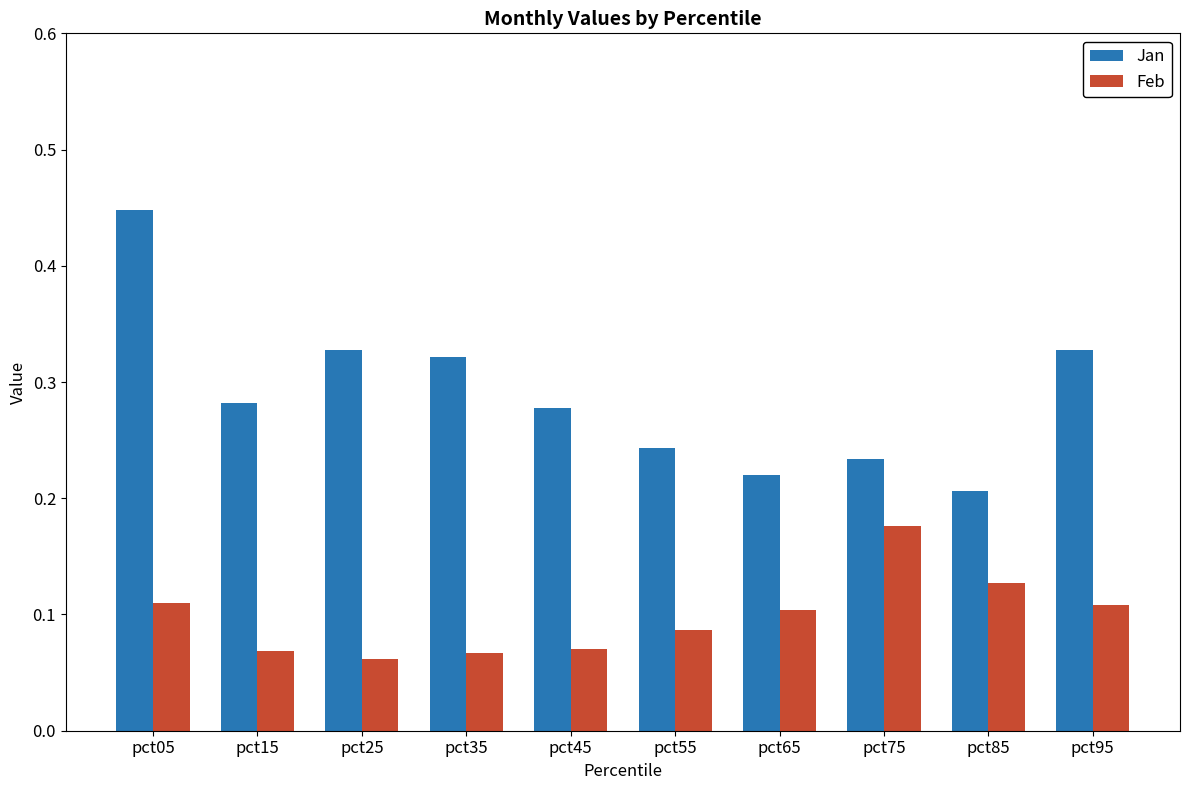

Are the bars horizontal?

No